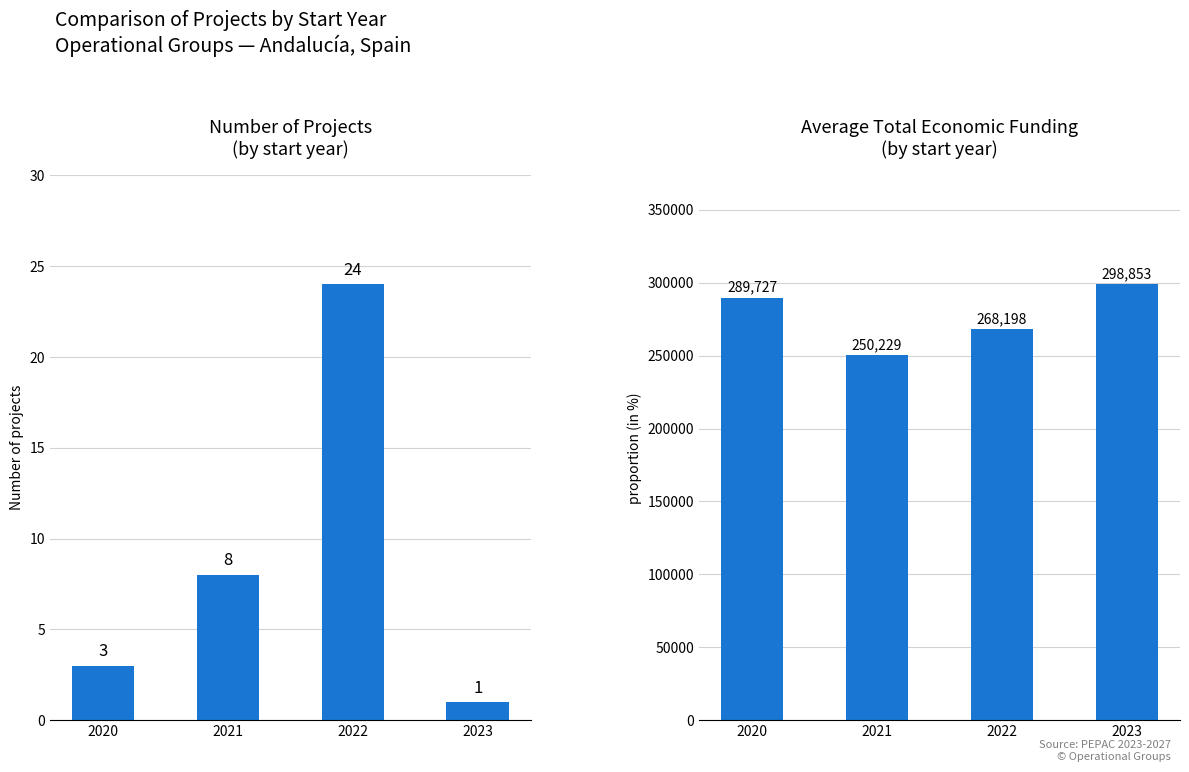

Reading left to right, transcribe all the data shown in this chart.

Number of Projects: 3	8	24	1
Avg Total Economic: 289727	250229	268198	298853